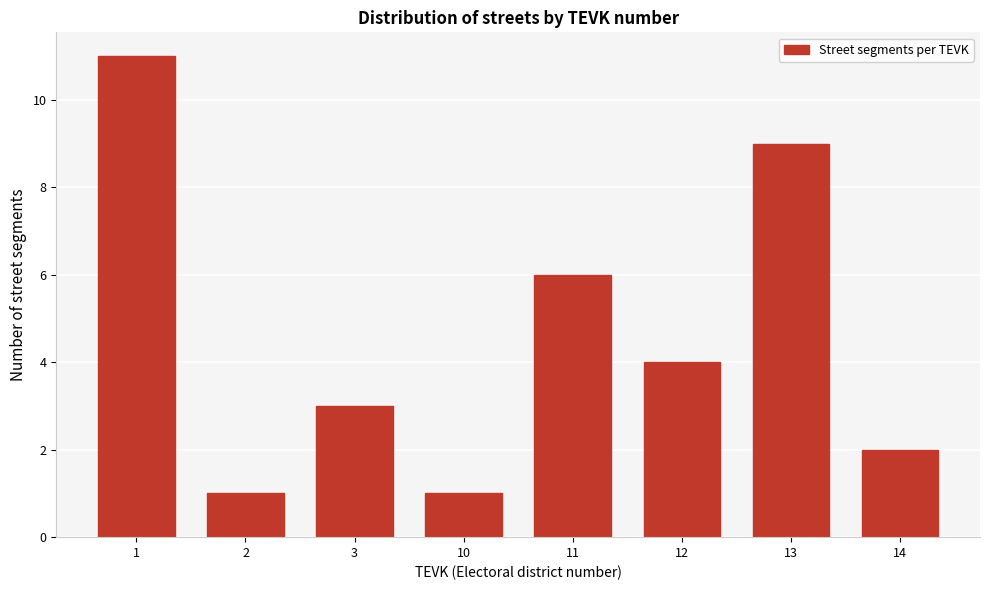

Reading right to left, transcribe all the data shown in this chart.

14=2	13=9	12=4	11=6	10=1	3=3	2=1	1=11